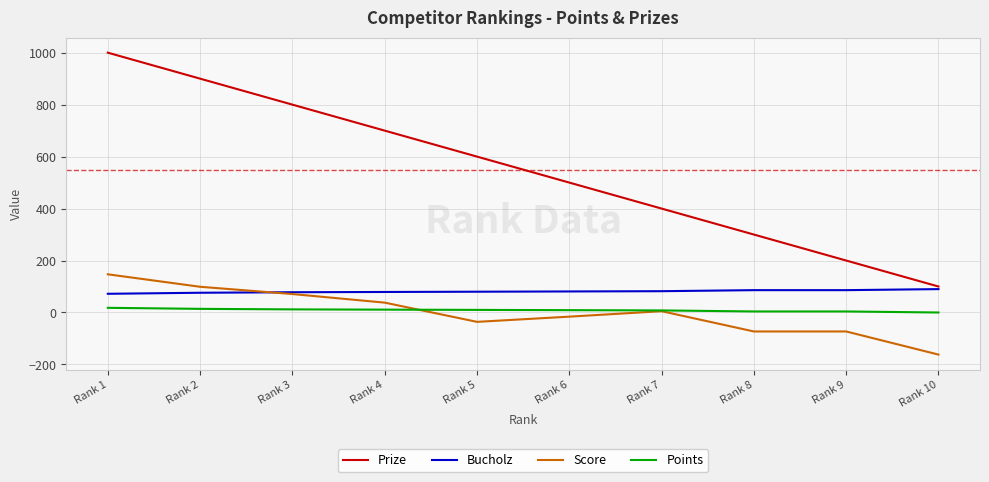

True or false: Bucholz and Points intersect in this chart.

False